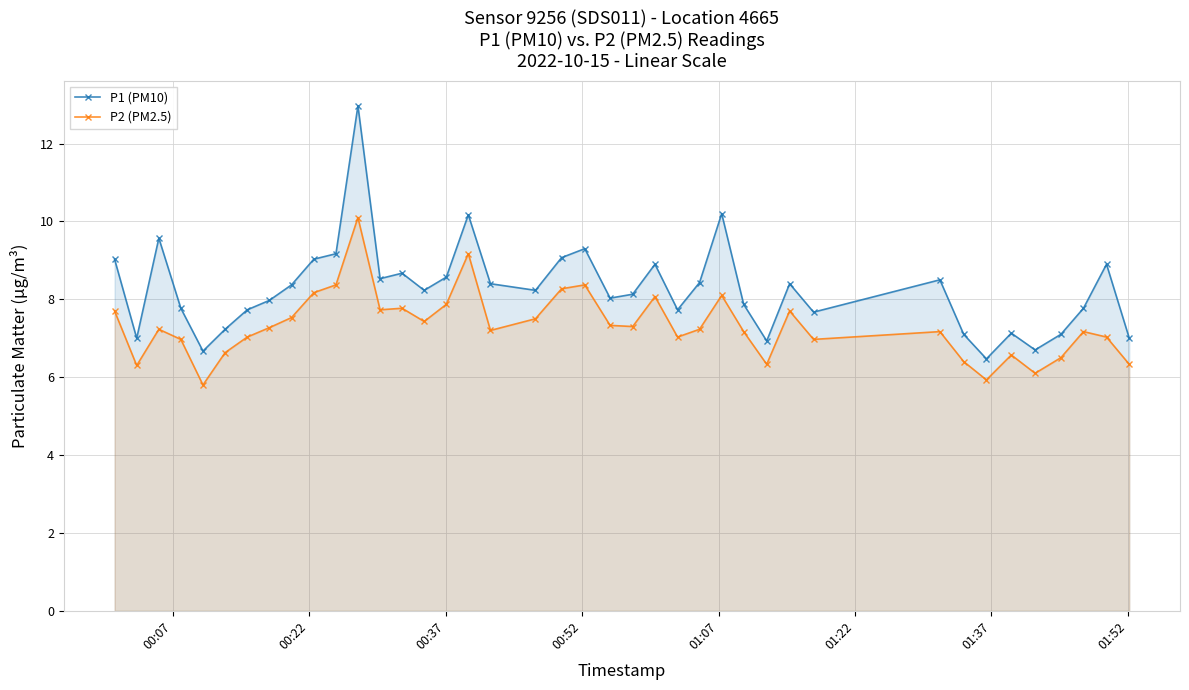

What is the highest value of the P2 (PM2.5) series?

10.1